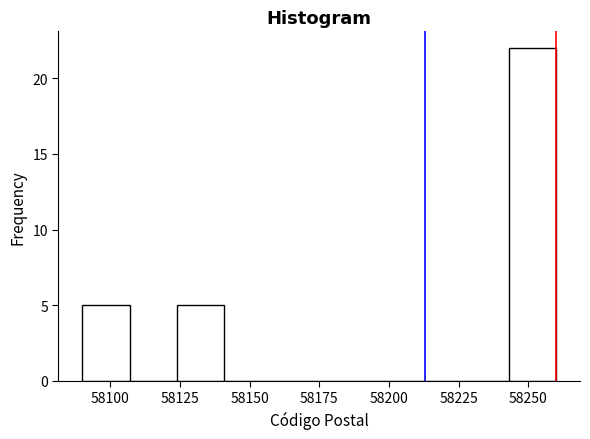

Around what value on the x-axis is the tallest bar? Give the approximate position of its centre, as read against the axis.

58250